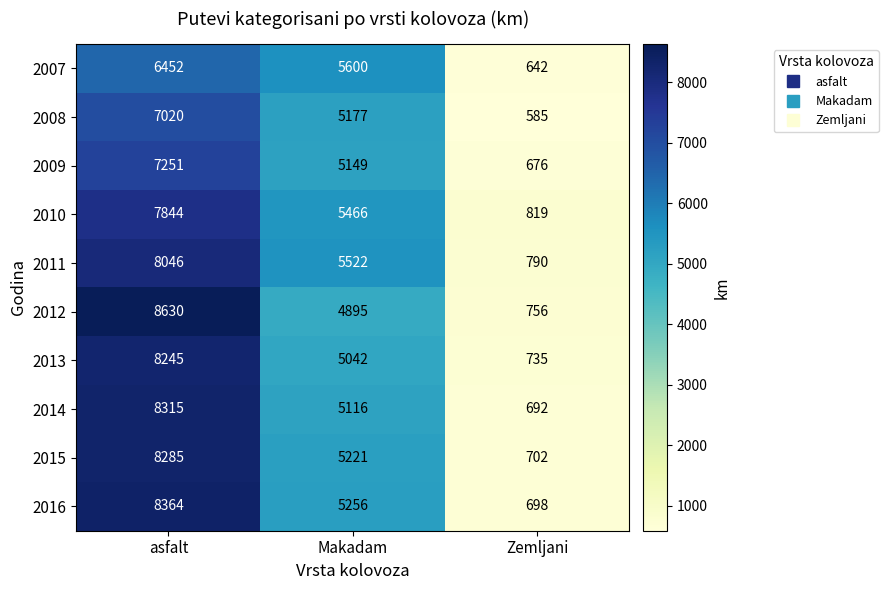

At asfalt, list the series in order from smallest to largest.

2007, 2008, 2009, 2010, 2011, 2013, 2015, 2014, 2016, 2012